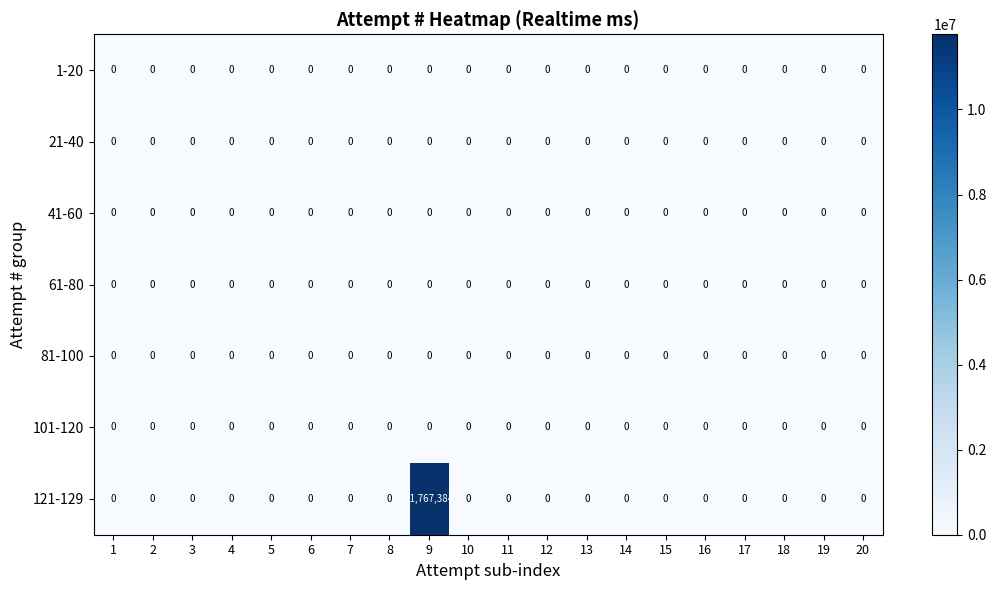

What is the greatest value displayed?

11767384